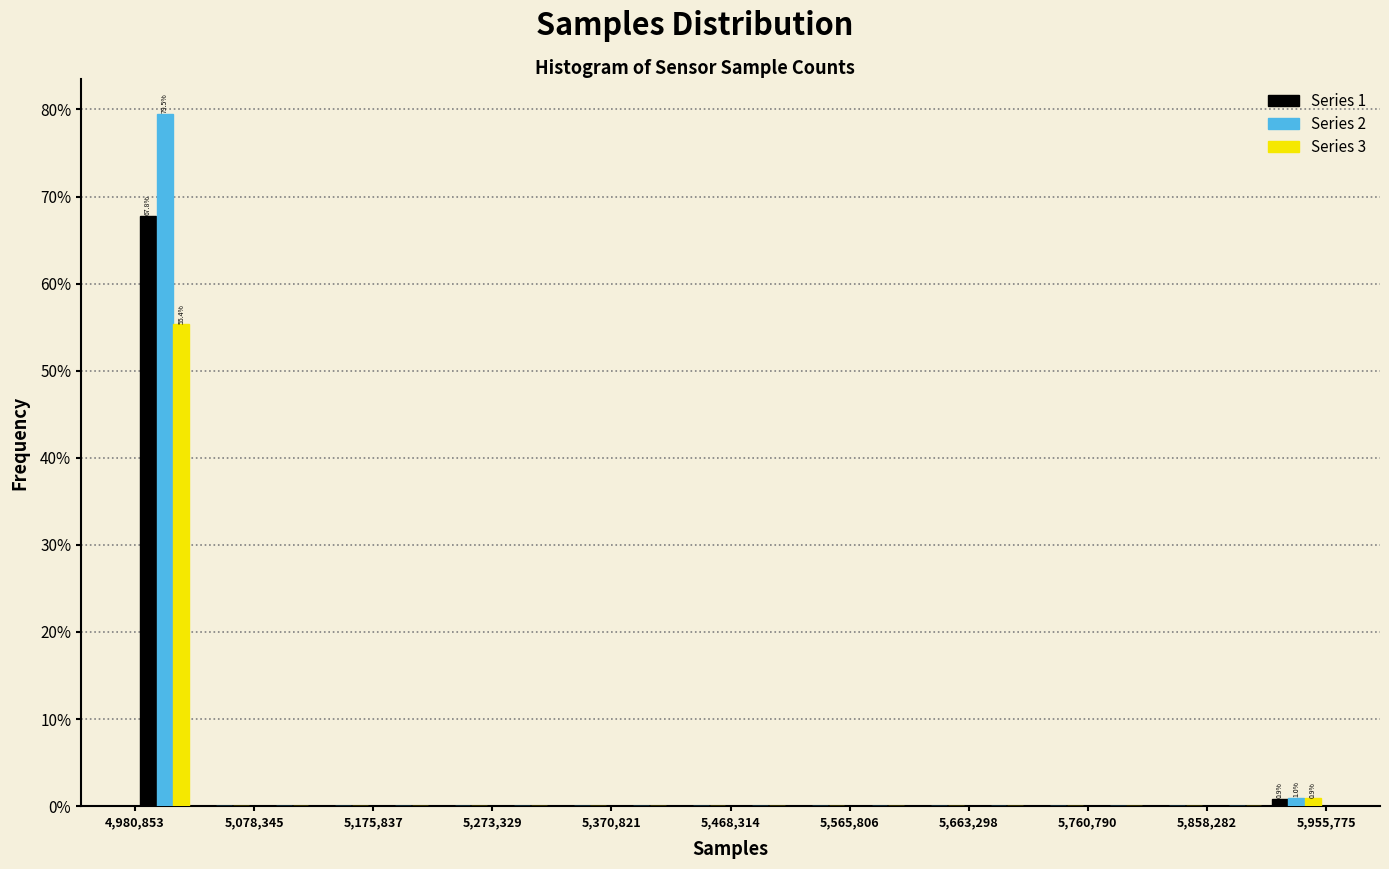

In the Series 1 series, which range on the x-axis has the tallest bar?

4980000 to 5030000